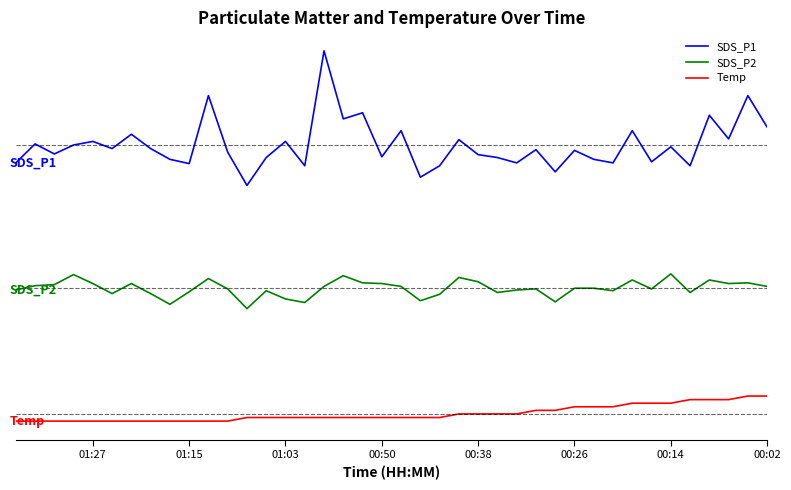

Which has a higher value, 29 or 8?

29